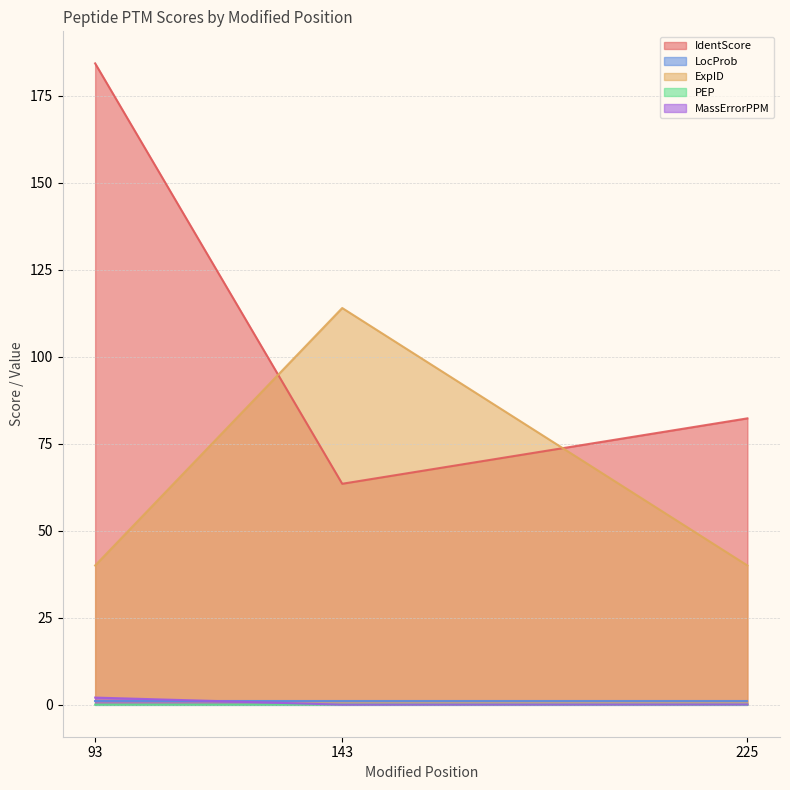

What is the sum of all MassErrorPPM values?

2.1